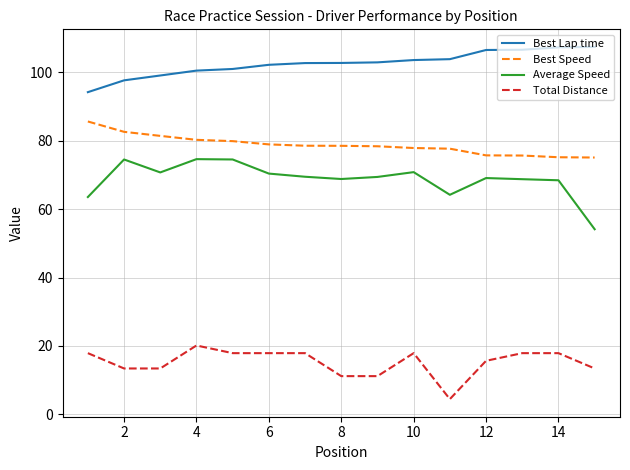

What is the maximum value shown in the chart?

107.4